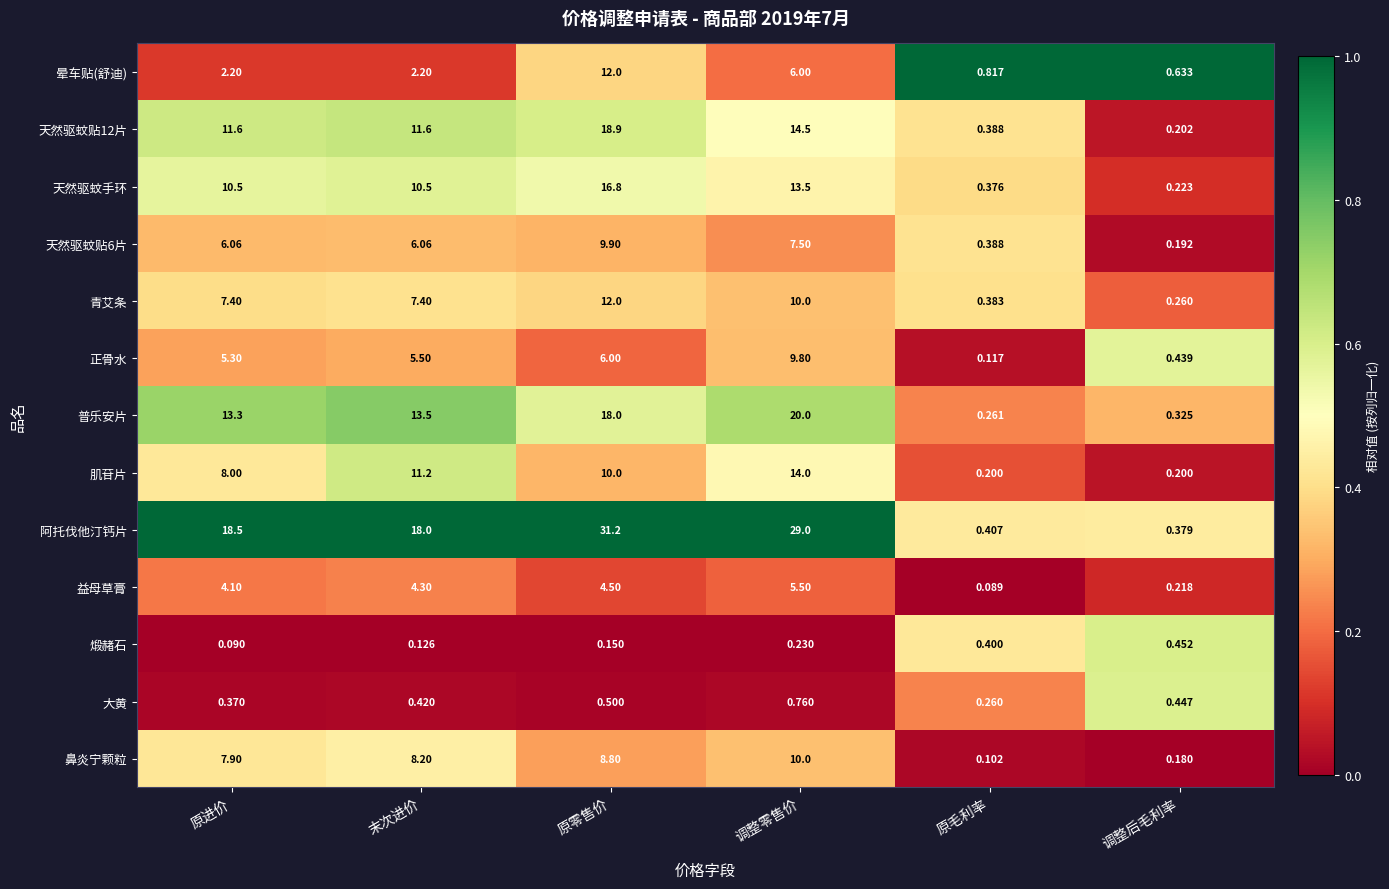

Which series has the largest total across all categories?

阿托伐他汀钙片